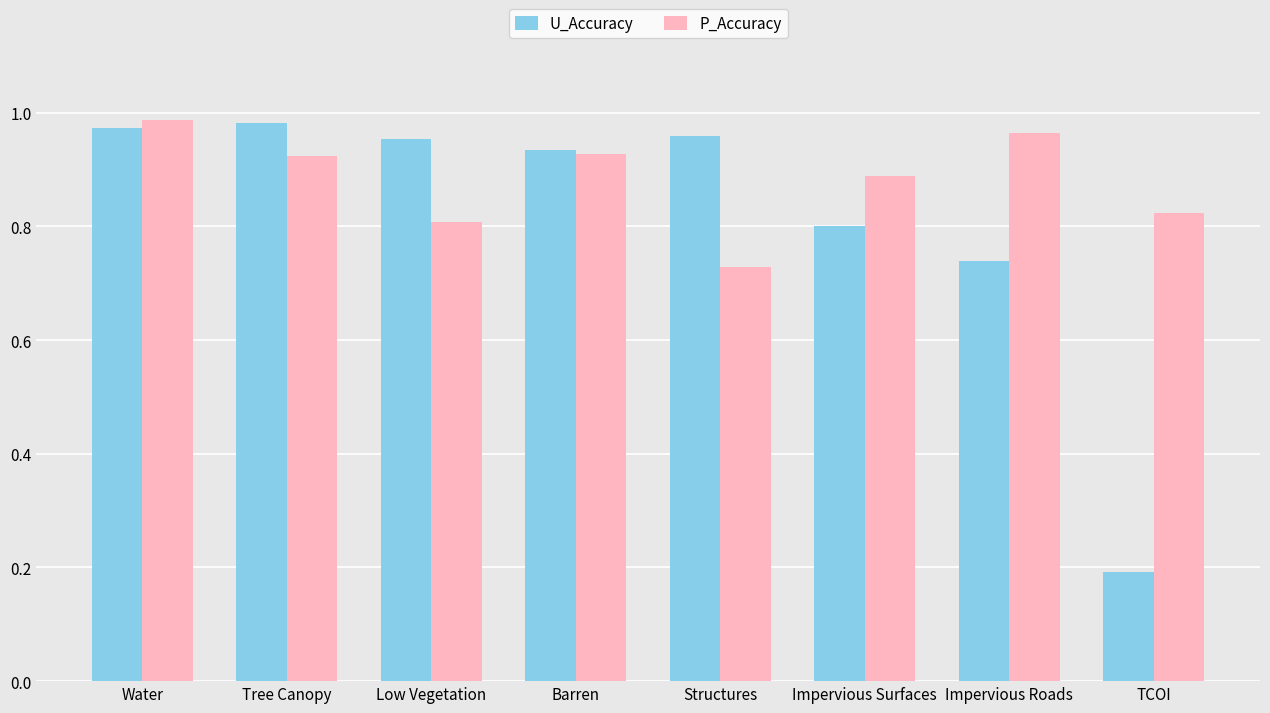

Is it true that U_Accuracy equals 0.7 at Water?

False